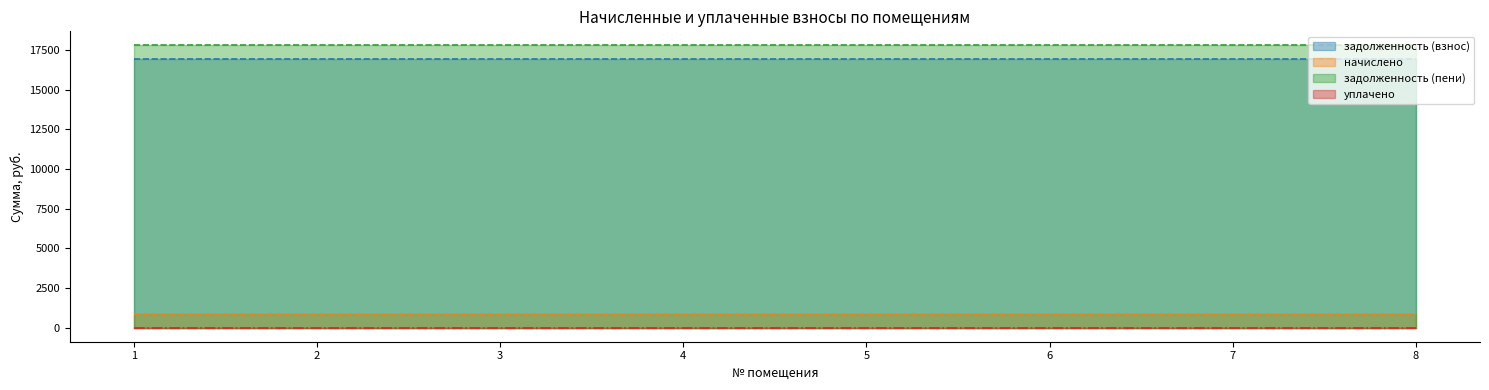

At which category does the chart reach its peak across all series?

1